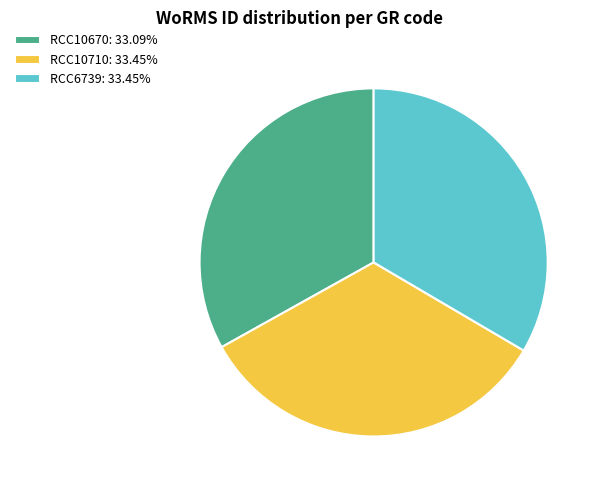

Is there a majority slice in this chart?

No